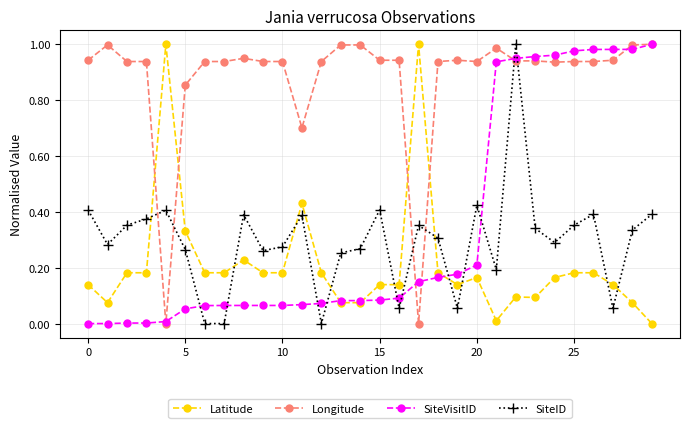

True or false: Latitude and SiteID cross at least once.

True